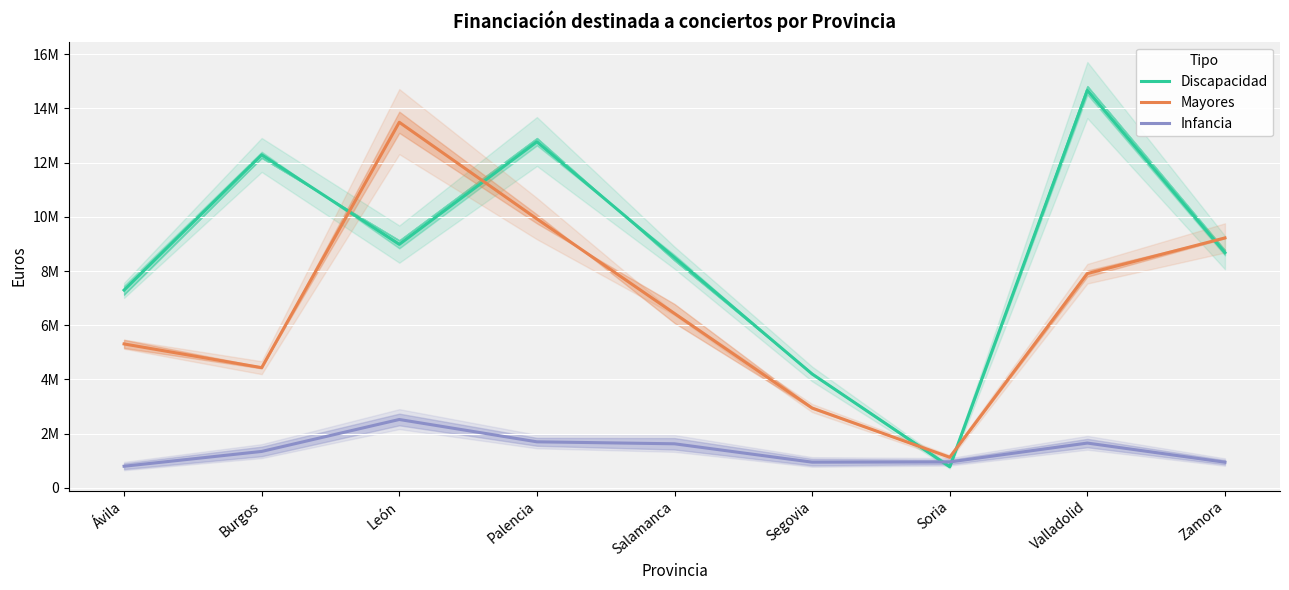

What is the spread (max minus min) of values at Burgos?

10940193.5